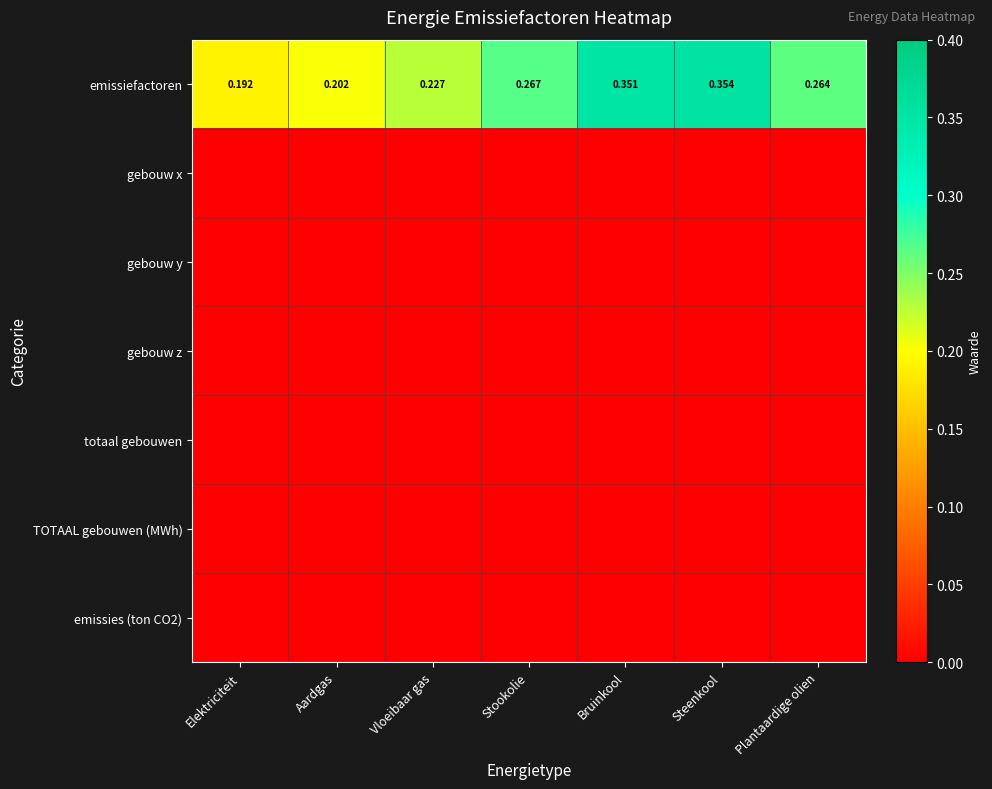

List the series in order of their peak value, highest first.

emissiefactoren, gebouw x, gebouw y, gebouw z, totaal gebouwen, TOTAAL gebouwen (MWh), emissies (ton CO2)